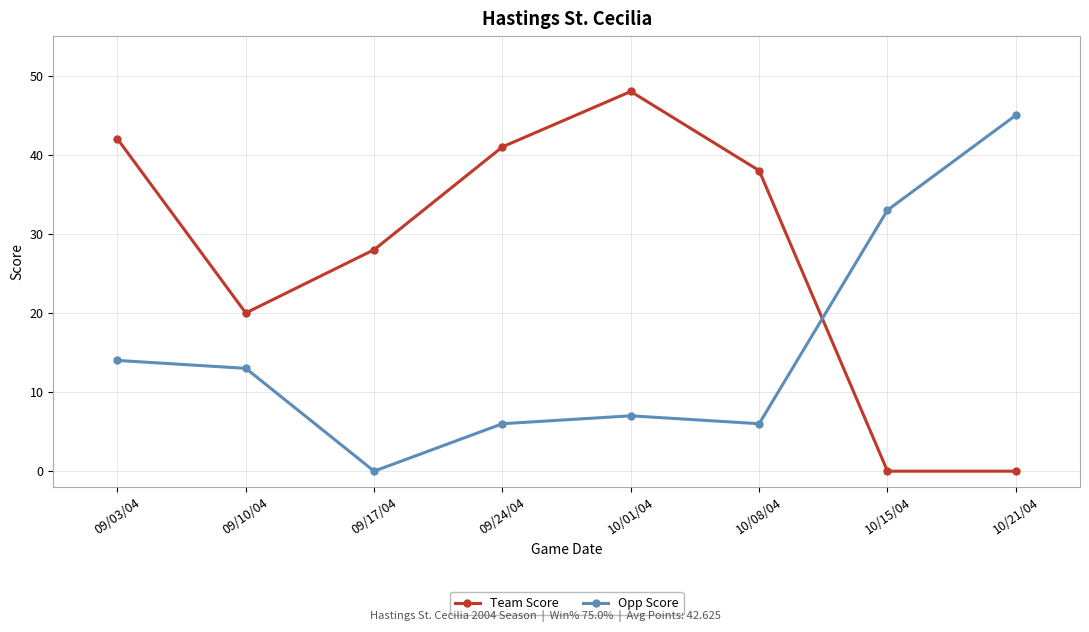

Reading right to left, what are all the values shown in this chart?

Team Score: 10/21/04=0	10/15/04=0	10/08/04=38	10/01/04=48	09/24/04=41	09/17/04=28	09/10/04=20	09/03/04=42
Opp Score: 10/21/04=45	10/15/04=33	10/08/04=6	10/01/04=7	09/24/04=6	09/17/04=0	09/10/04=13	09/03/04=14